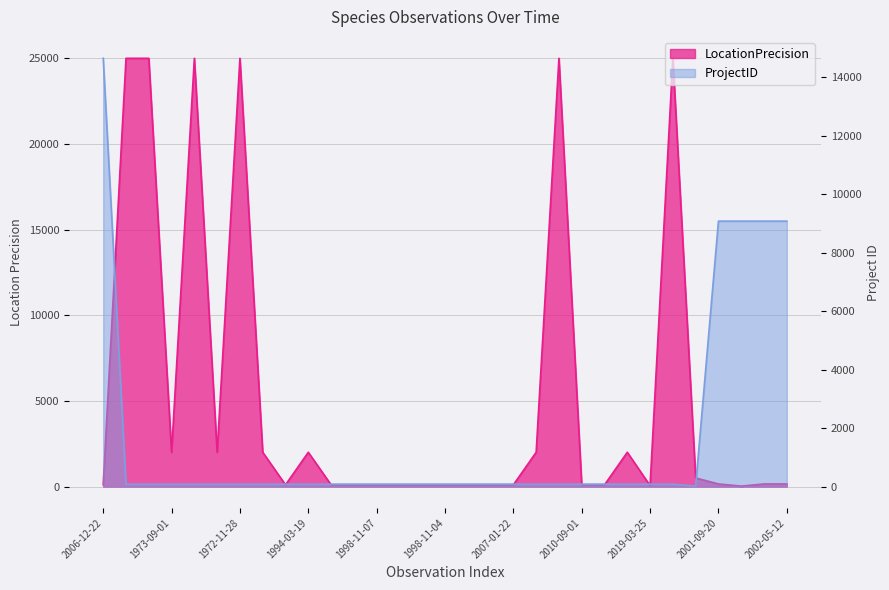

What are all the series names shown in the legend?

LocationPrecision, ProjectID